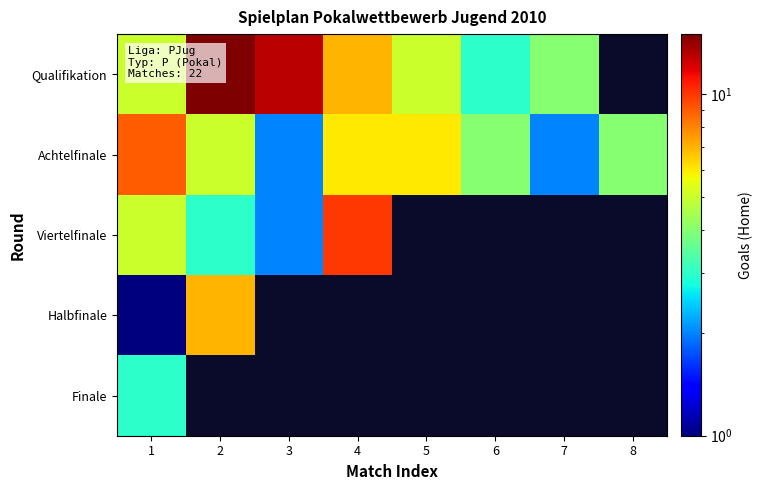

What is the difference between the maximum and minimum values in the Viertelfinale series?

8.0